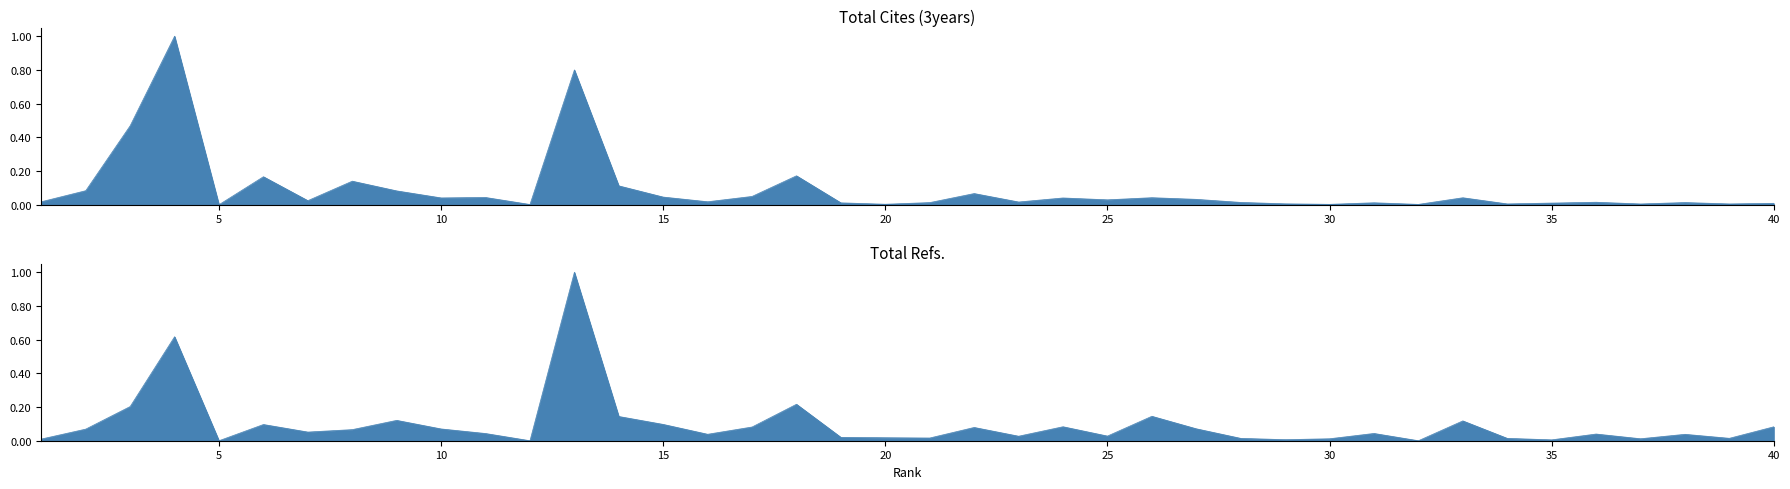

Reading right to left, what are all the values shown in this chart?

Total Cites (3years): 40=0.0	39=0.0	38=0.0	37=0.0	36=0.0	35=0.0	34=0.0	33=0.0	32=0.0	31=0.0	30=0.0	29=0.0	28=0.0	27=0.0	26=0.0	25=0.0	24=0.0	23=0.0	22=0.1	21=0.0	20=0.0	19=0.0	18=0.2	17=0.0	16=0.0	15=0.0	14=0.1	13=0.8	12=0.0	11=0.0	10=0.0	9=0.1	8=0.1	7=0.0	6=0.2	5=0.0	4=1.0	3=0.5	2=0.1	1=0.0
Total Refs.: 40=0.1	39=0.0	38=0.0	37=0.0	36=0.0	35=0.0	34=0.0	33=0.1	32=0.0	31=0.0	30=0.0	29=0.0	28=0.0	27=0.1	26=0.1	25=0.0	24=0.1	23=0.0	22=0.1	21=0.0	20=0.0	19=0.0	18=0.2	17=0.1	16=0.0	15=0.1	14=0.1	13=1.0	12=0.0	11=0.0	10=0.1	9=0.1	8=0.1	7=0.1	6=0.1	5=0.0	4=0.6	3=0.2	2=0.1	1=0.0